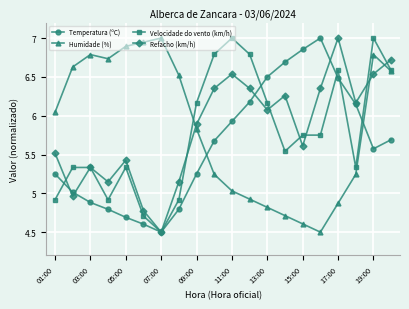

How many interior local valleys does the Temperatura (ºC) series have?

2